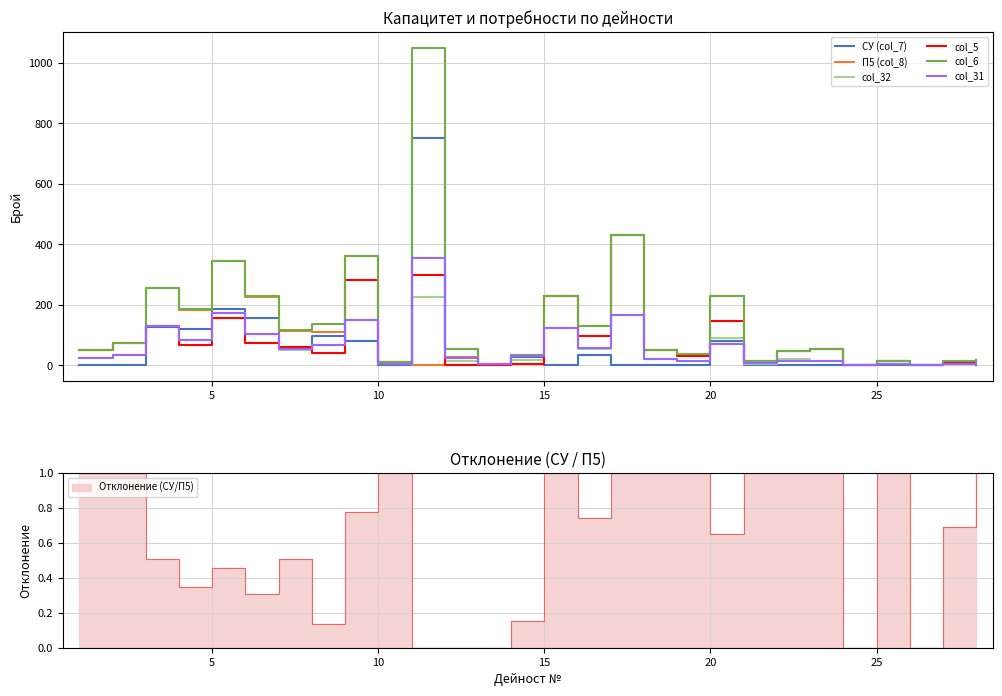

The value of СУ (col_7) at 25 is 0. True or false?

True